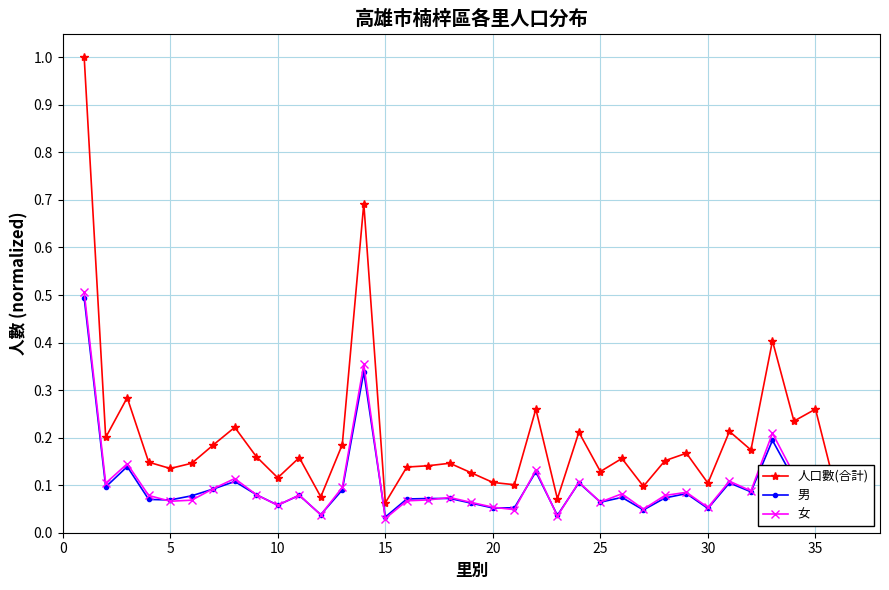

Which series has the widest spread of values?

人口數(合計)